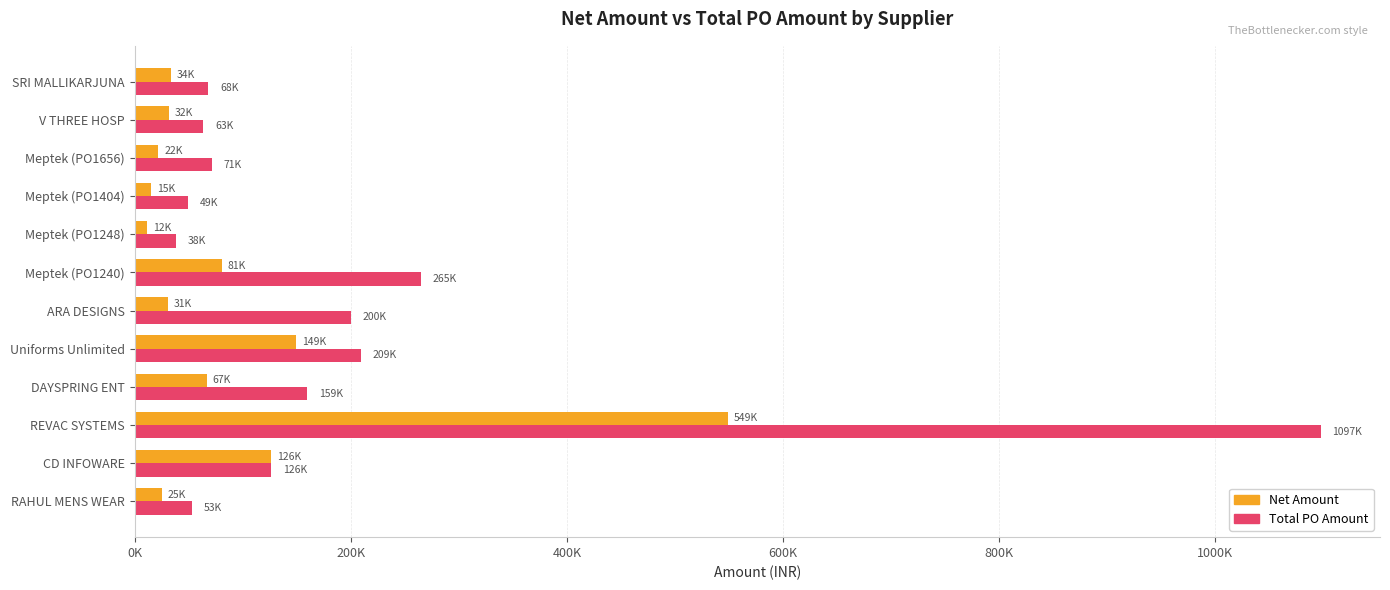

What are all the series names shown in the legend?

Net Amount, Total PO Amount